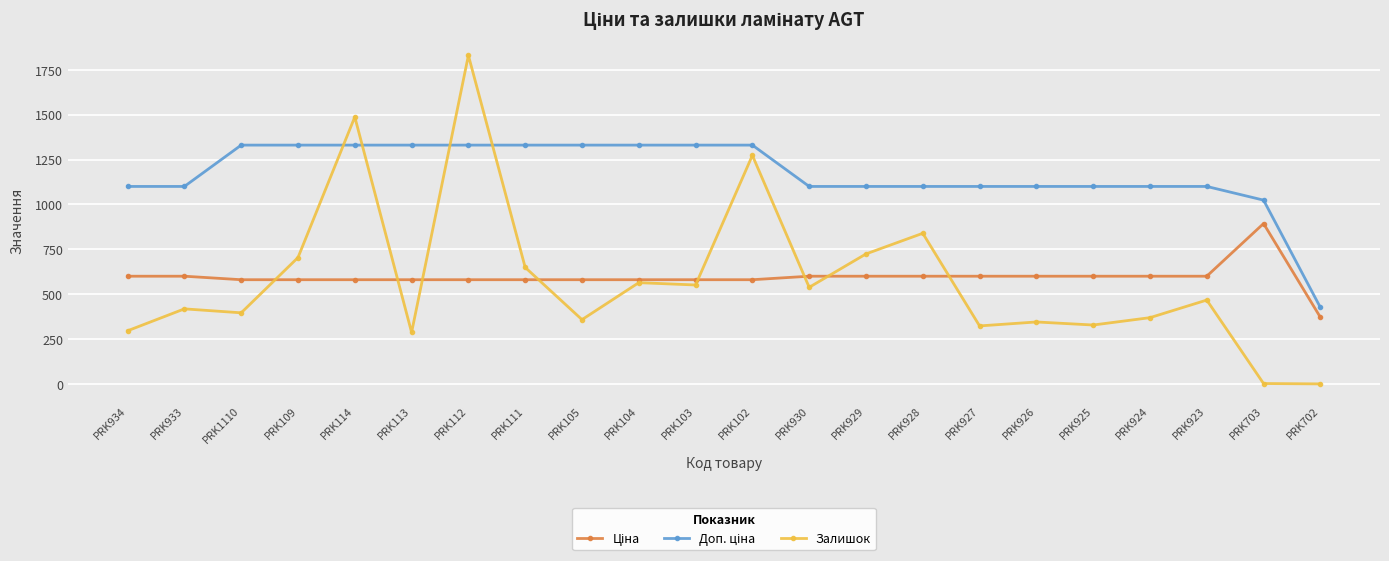

What is the total value across all series at PRK102?

3183.6